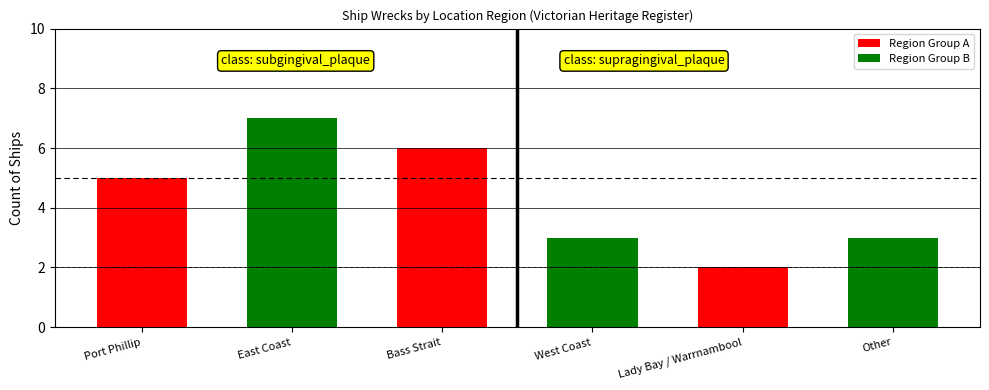

True or false: the data shows 1 at West Coast.

False